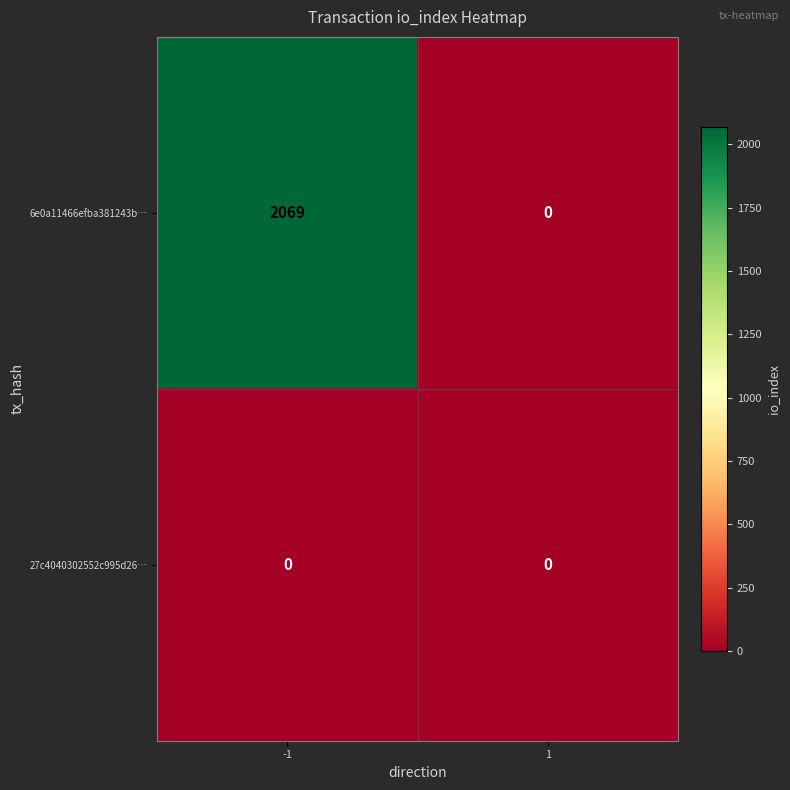

Reading left to right, what are all the values shown in this chart?

6e0a11466efba381243b…: 2069	0
27c4040302552c995d26…: 0	0